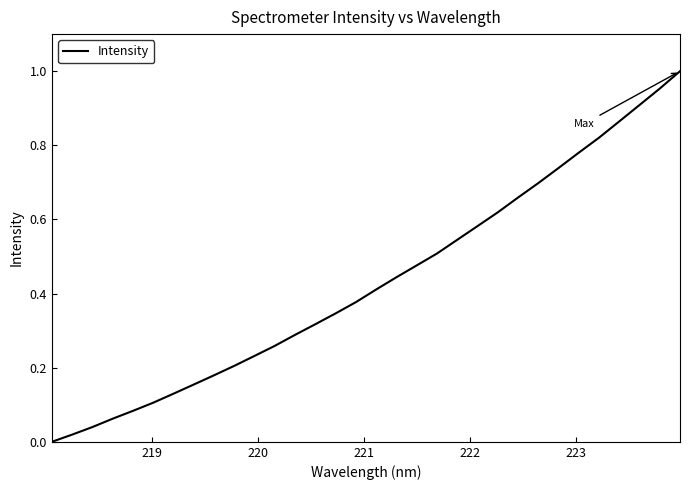

Does the chart have visible grid lines?

No